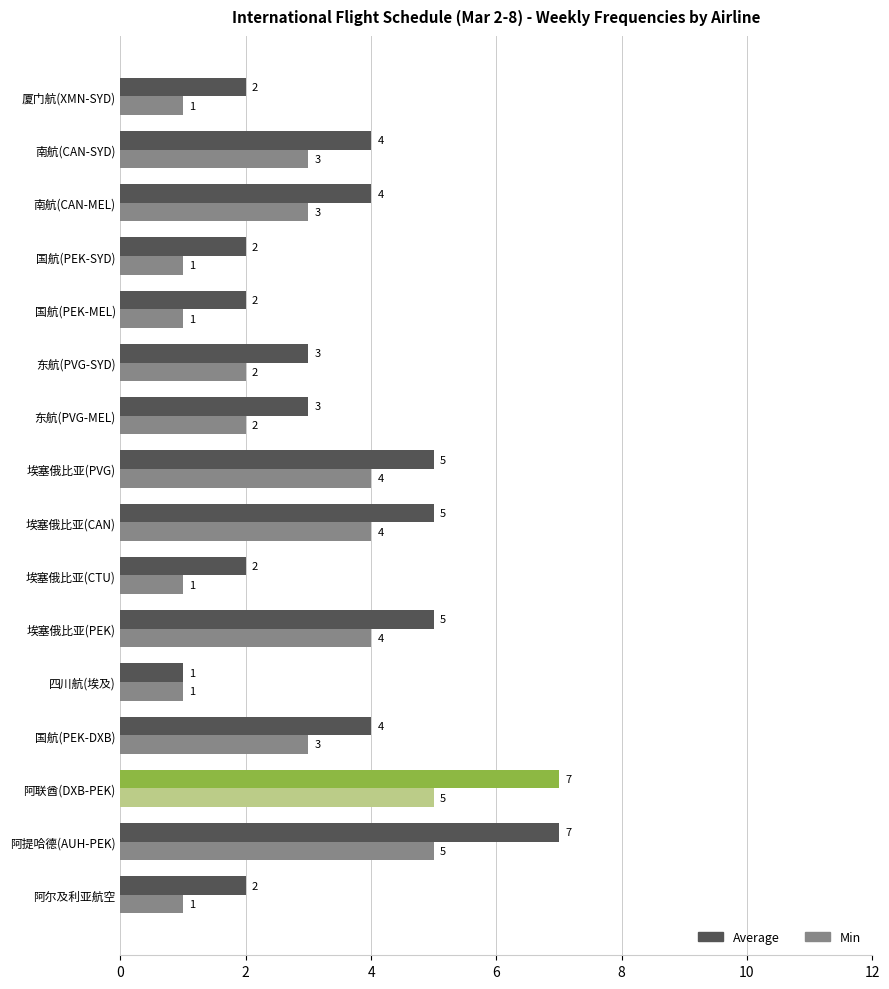

What is the sum of the Min values at 阿联酋(DXB-PEK) and 阿提哈德(AUH-PEK)?

10